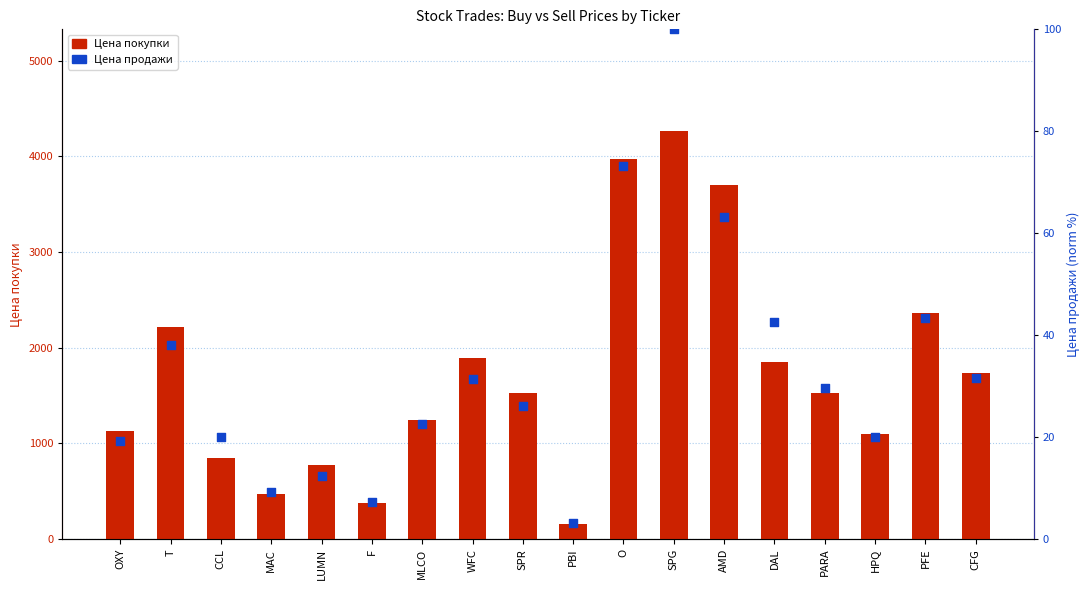

Which series has the largest total across all categories?

Цена покупки